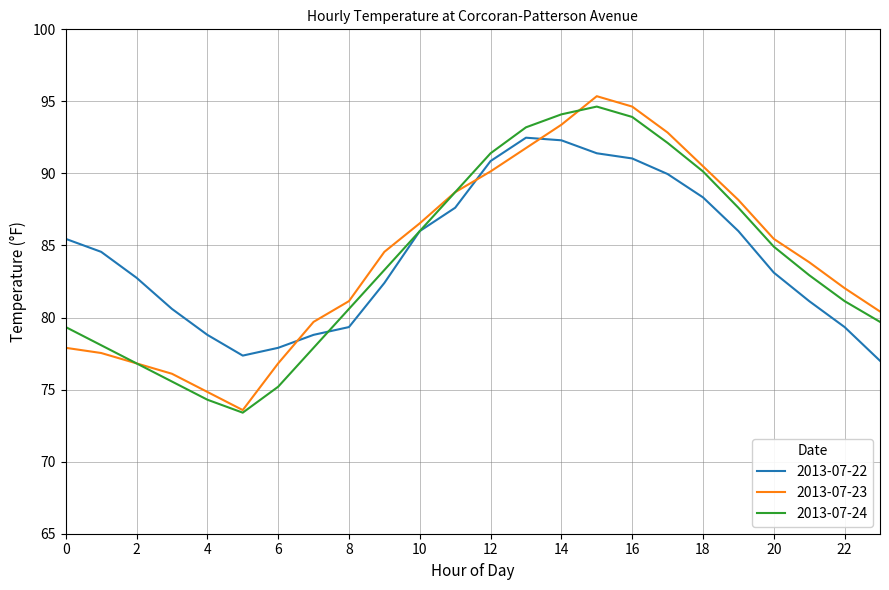

Which series has the largest range (max minus min)?

2013-07-23